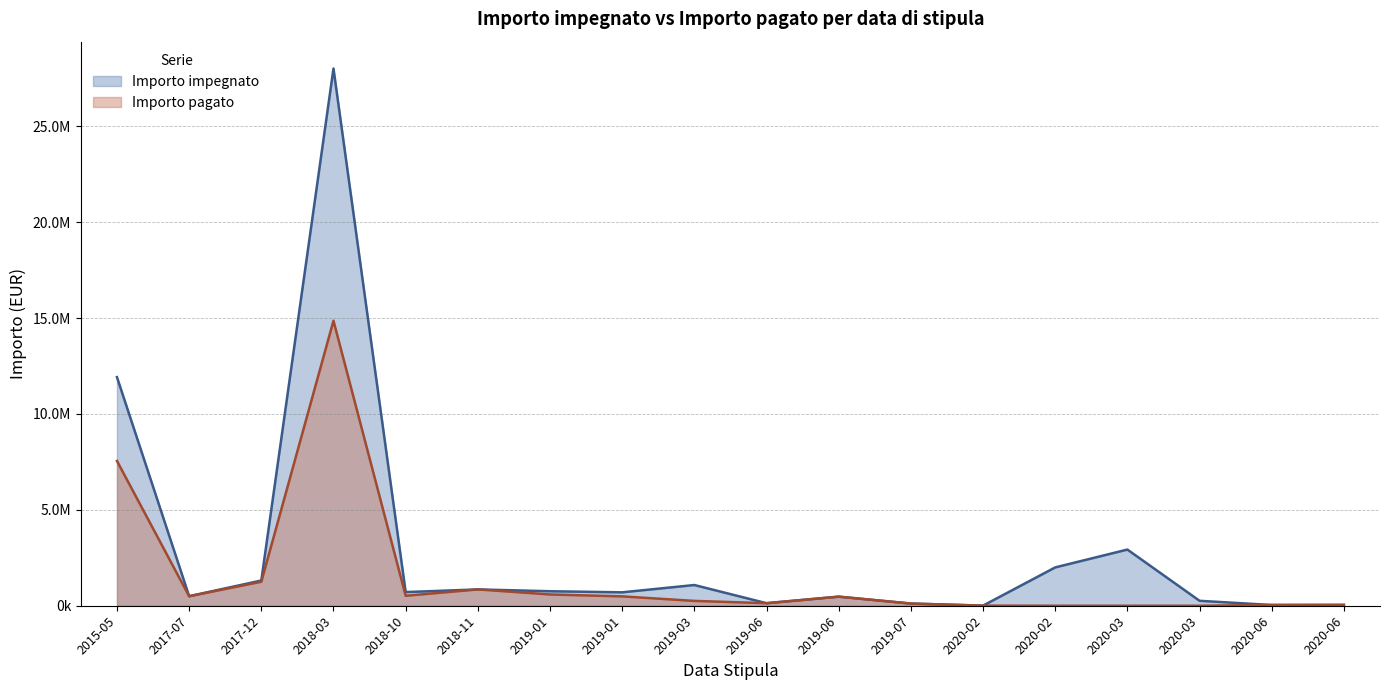

Which series has the largest range (max minus min)?

Importo impegnato